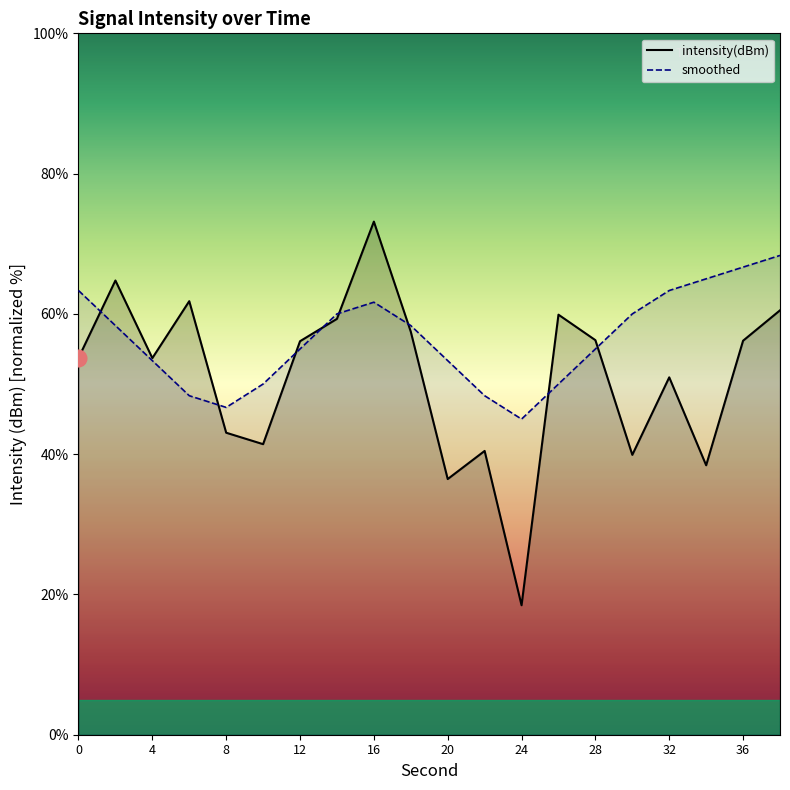

What is the label of the 10th point from the left?

36